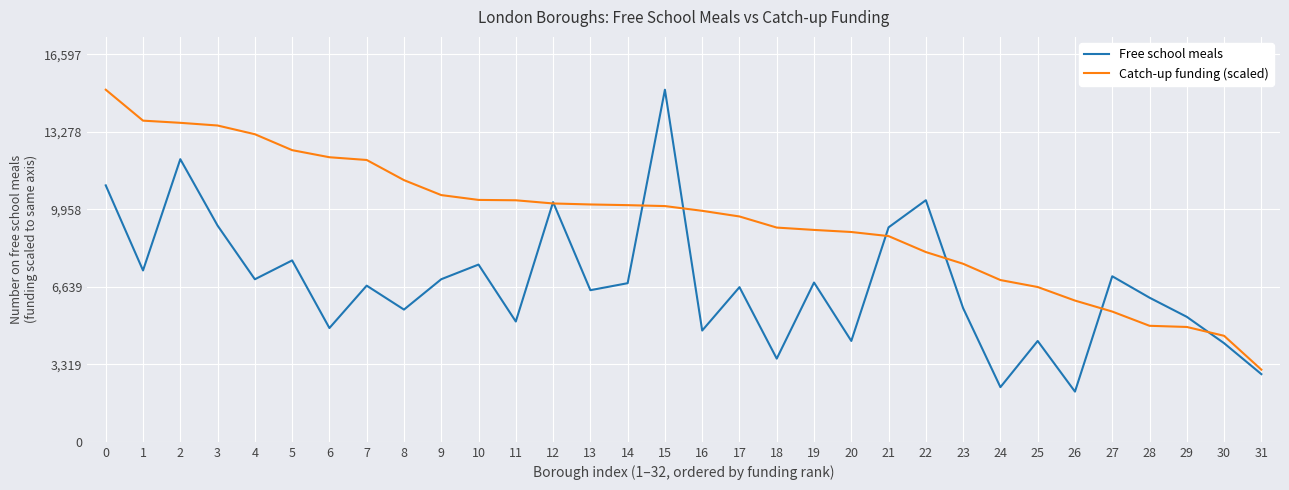

What is the spread (max minus min) of values at 6?

7319.1